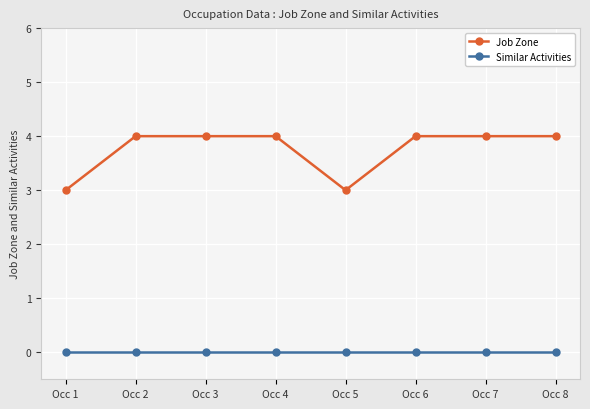

List the series in order of their peak value, highest first.

Job Zone, Similar Activities